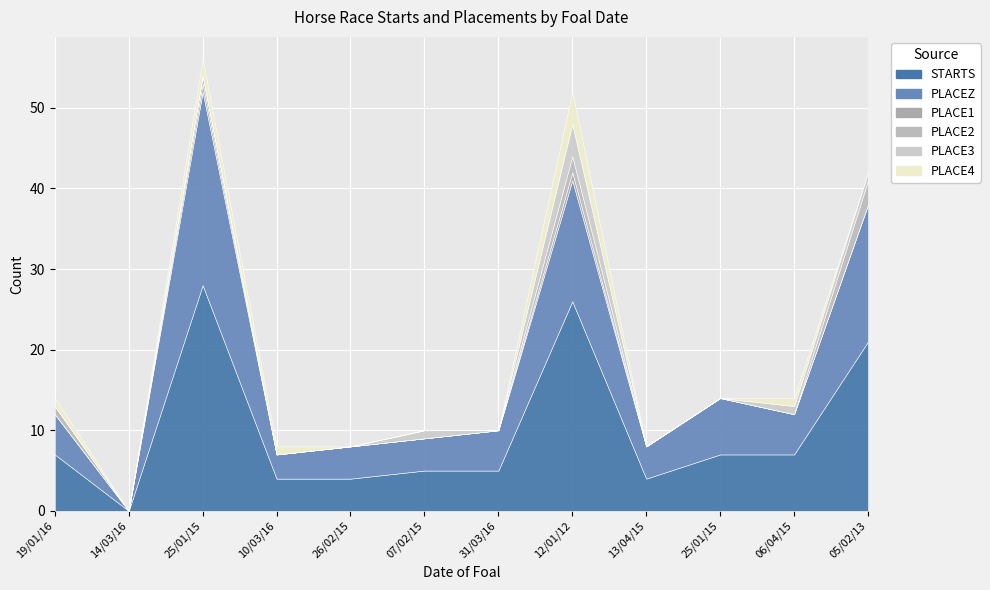

Is the value of STARTS at 19/01/16 greater than the value of PLACEZ at 05/02/13?

No